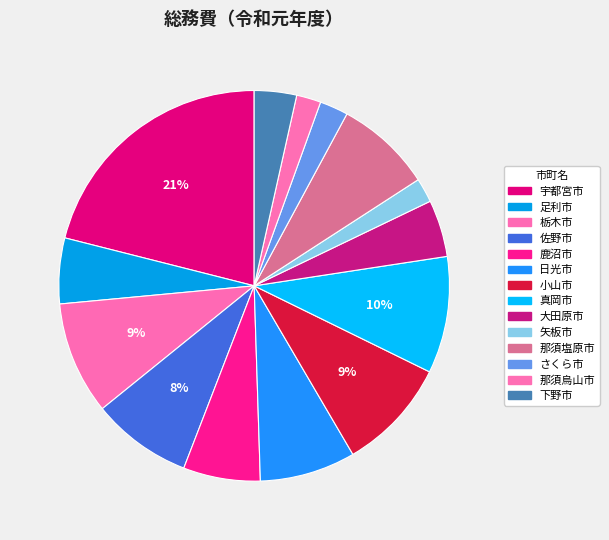

How many slices are in this pie chart?

14